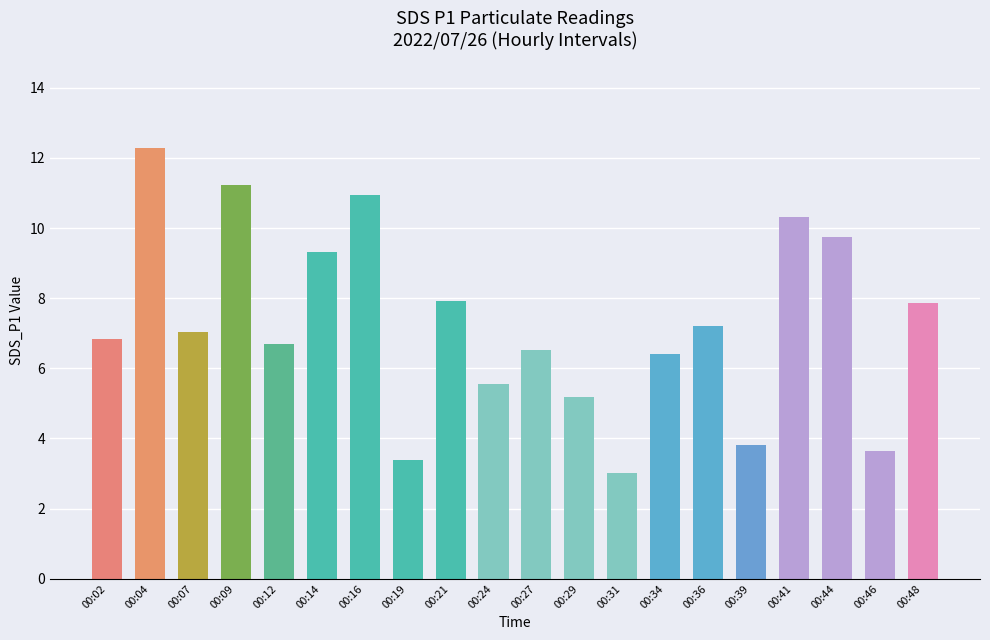

At which category does the chart reach its peak across all series?

00:04